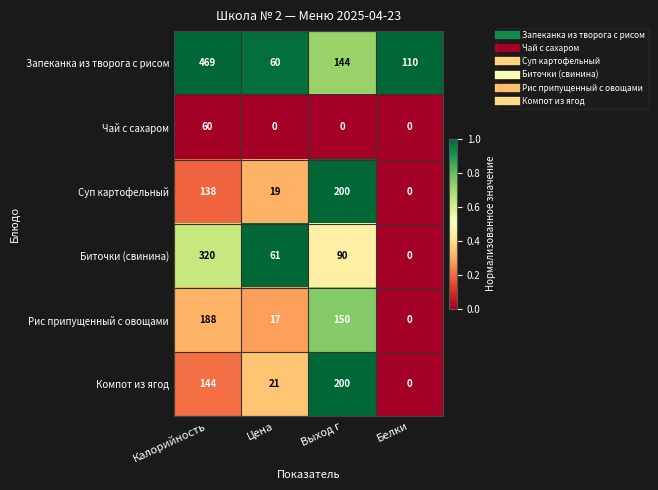

Reading left to right, transcribe all the data shown in this chart.

Запеканка из творога с рисом: 469	60	144	110
Чай с сахаром: 60	0	0	0
Суп картофельный: 138	19	200	0
Биточки (свинина): 320	61	90	0
Рис припущенный с овощами: 188	17	150	0
Компот из ягод: 144	21	200	0